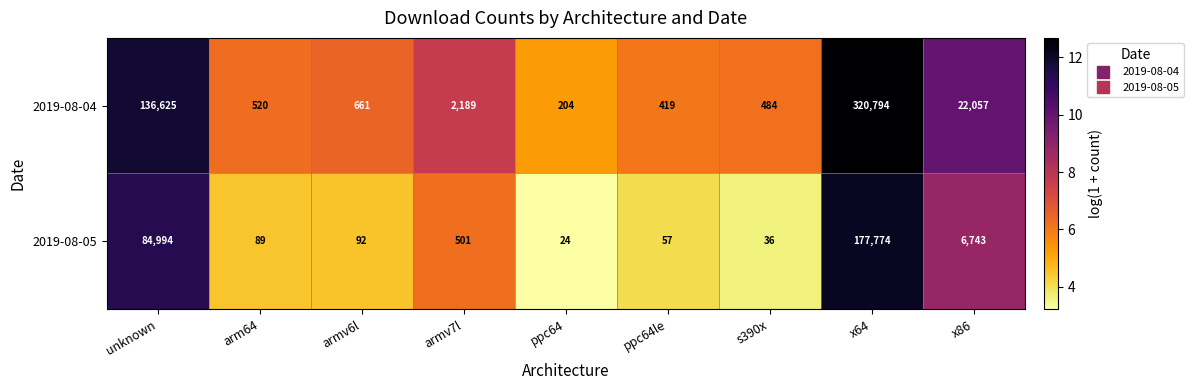

At which category does the chart reach its minimum across all series?

ppc64